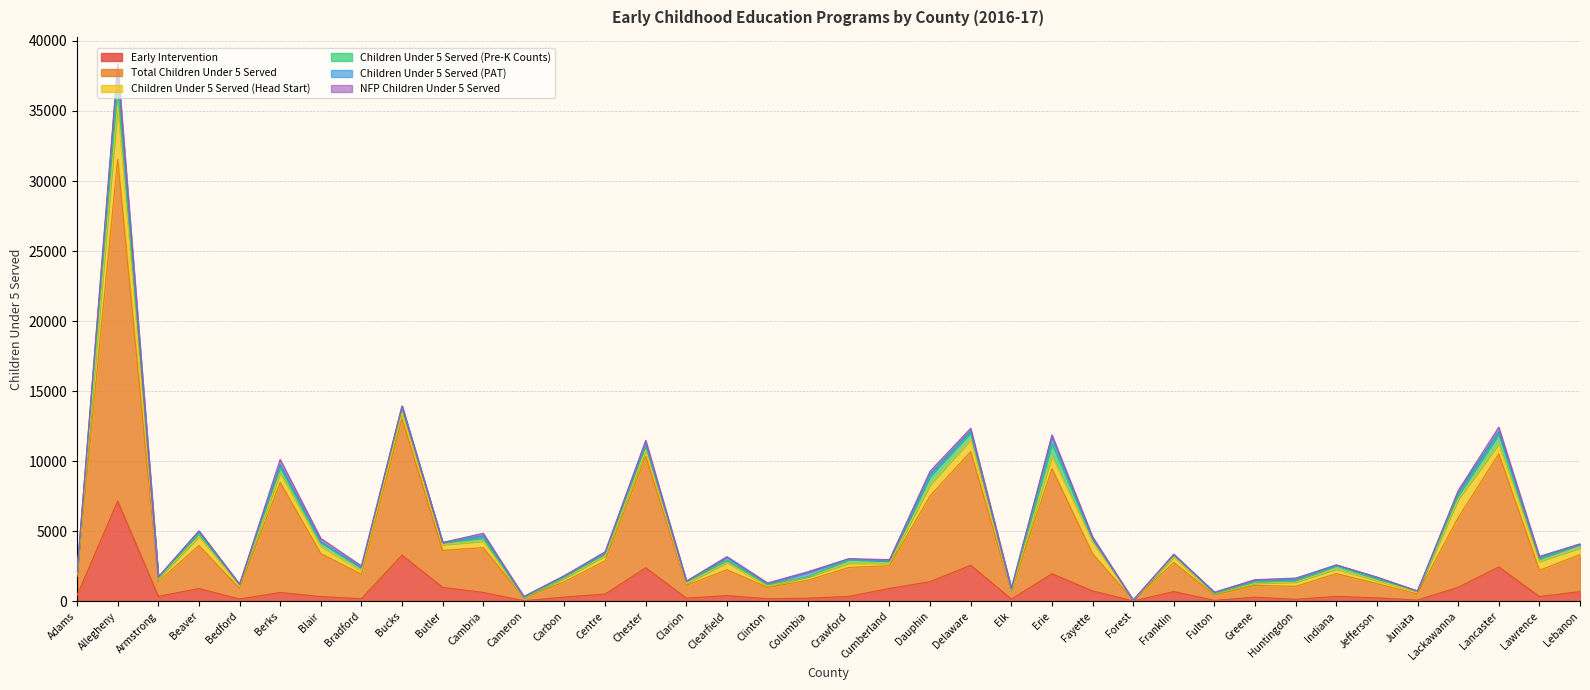

What is the label of the 14th point from the right?

Erie